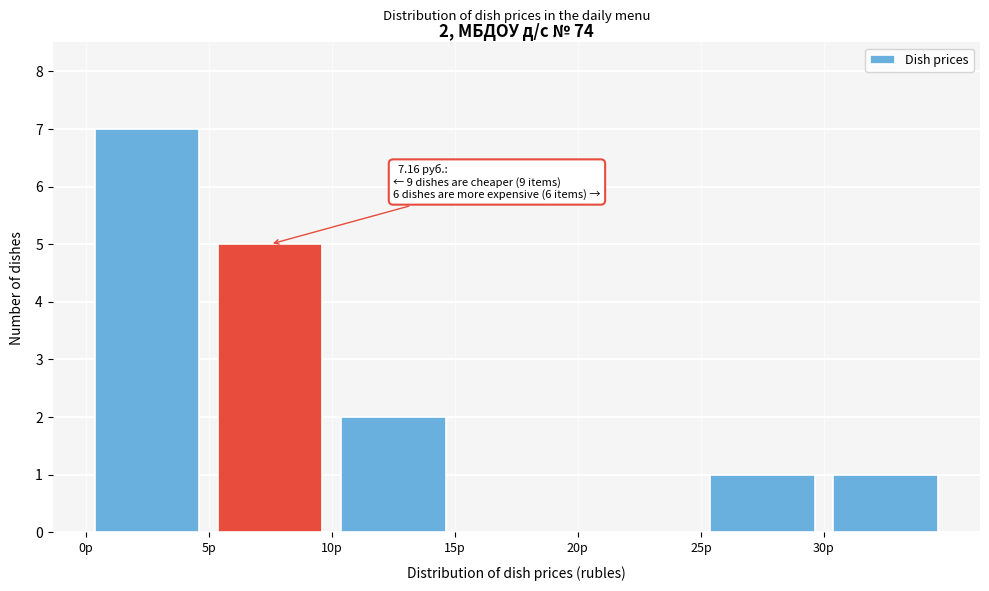

Which range on the x-axis has the tallest bar?

0 to 5